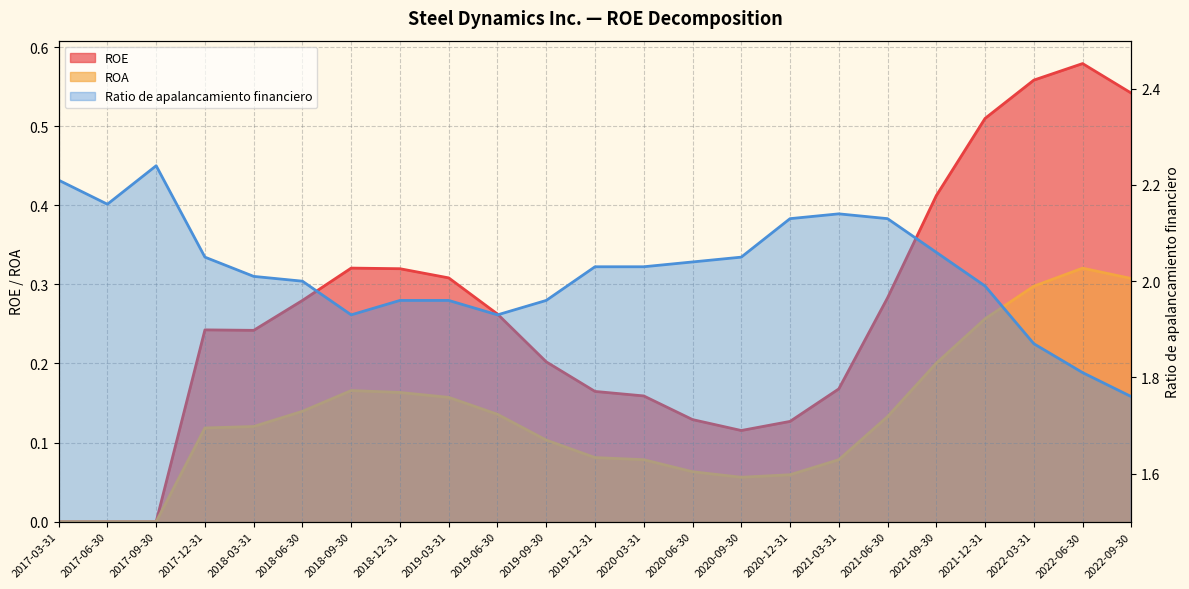

What are all the series names shown in the legend?

ROE, ROA, Ratio de apalancamiento financiero